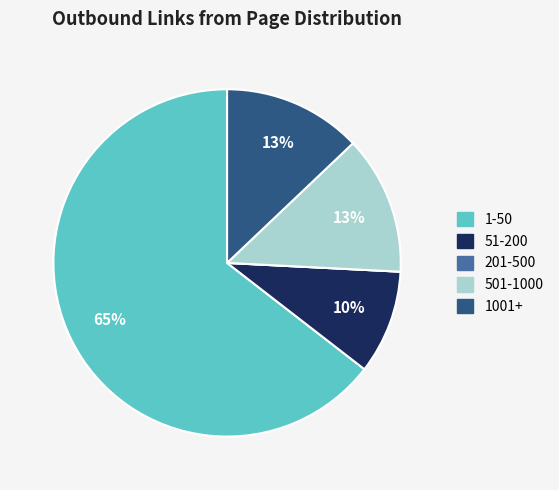

To the nearest percent, what portion does 1001+ represent?

13%